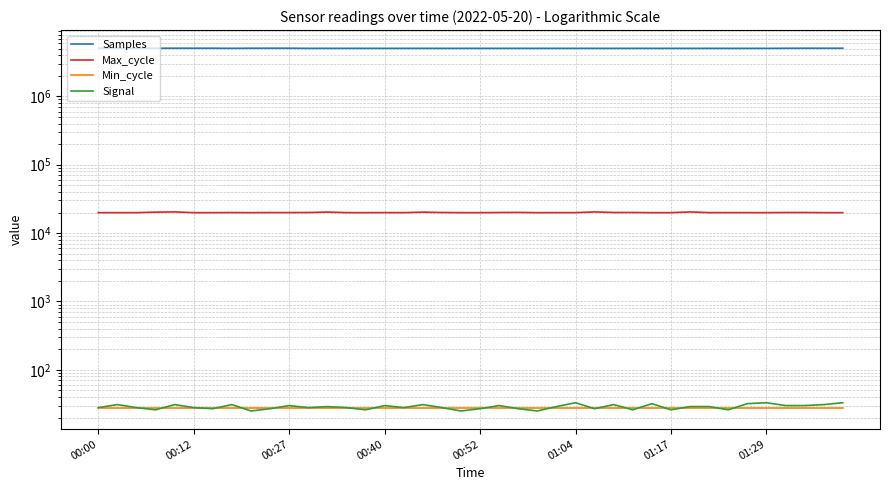

True or false: Signal and Min_cycle intersect in this chart.

True